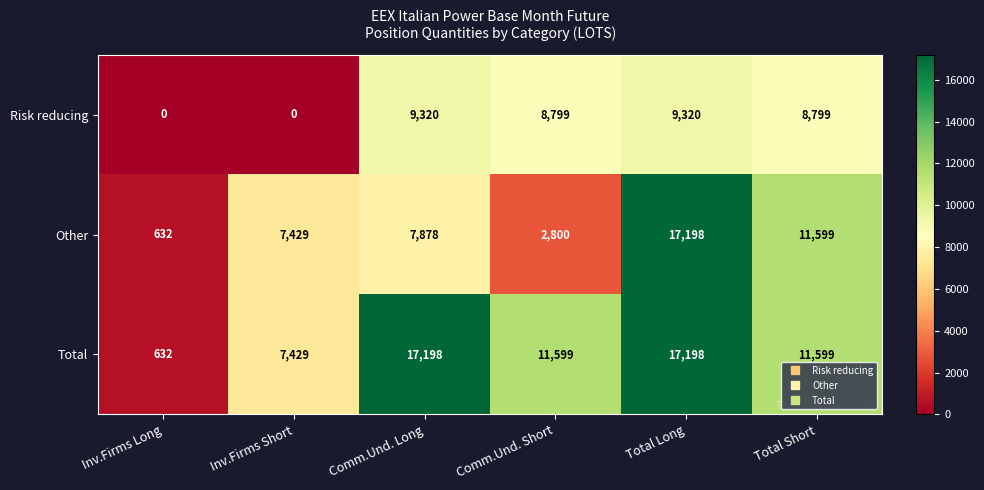

Reading left to right, list all the values displayed in this chart.

Risk reducing: 0	0	9320	8799	9320	8799
Other: 632	7429	7878	2800	17198	11599
Total: 632	7429	17198	11599	17198	11599